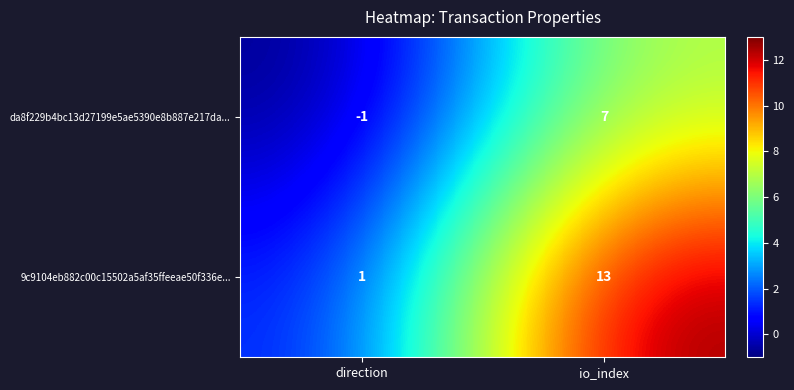

Read the 9c9104eb882c00c15502a5af35ffeeae50f336e... value at io_index.

13